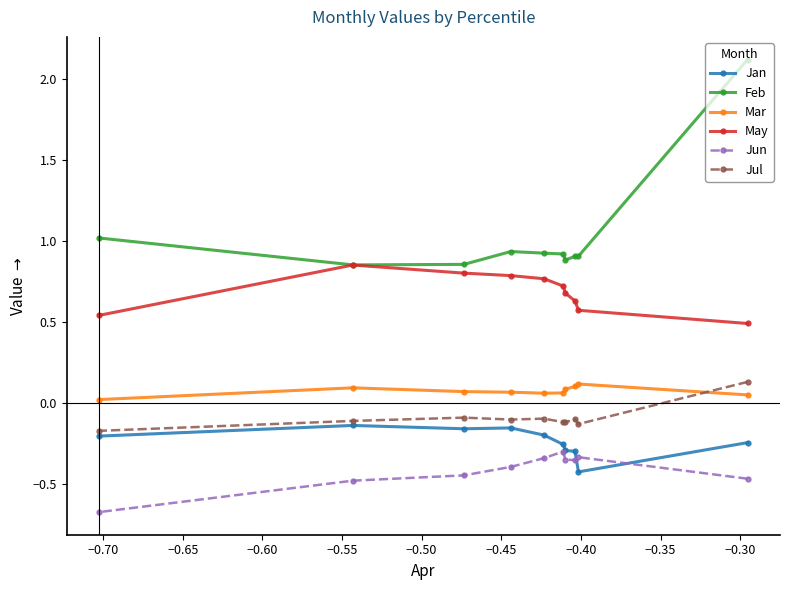

What is the minimum value shown in the chart?

-0.7